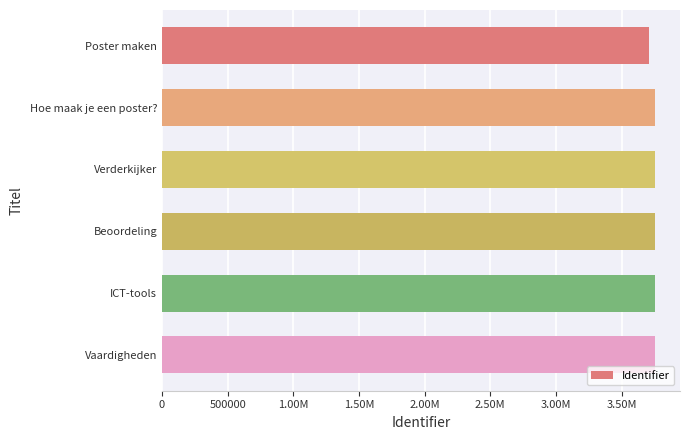

Are the bars horizontal?

Yes